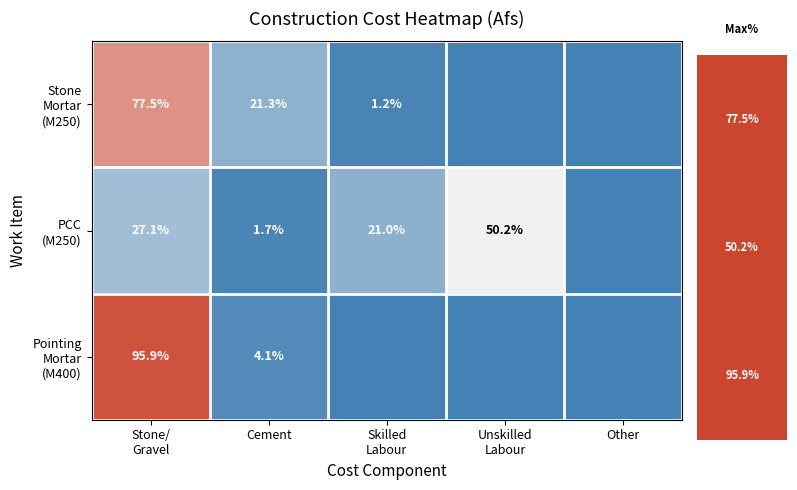

What is the total value across all series at Cement?

27.1